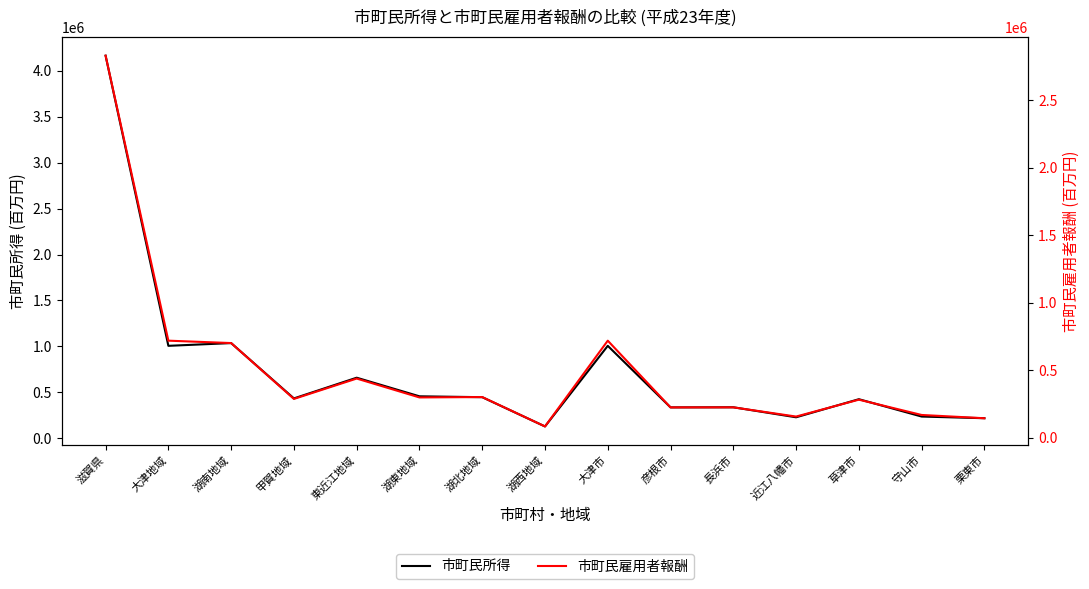

At 東近江地域, list the series in order from smallest to largest.

市町民雇用者報酬, 市町民所得